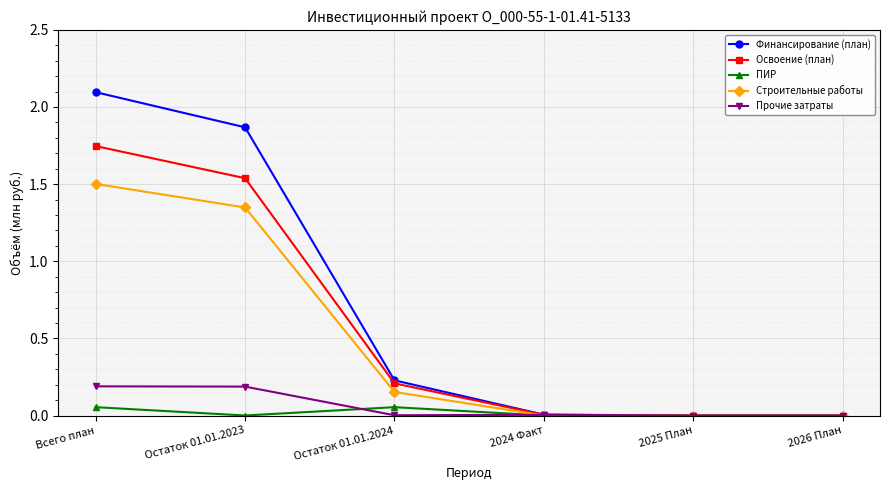

Is it true that Строительные работы equals 0.5 at 2026 План?

False